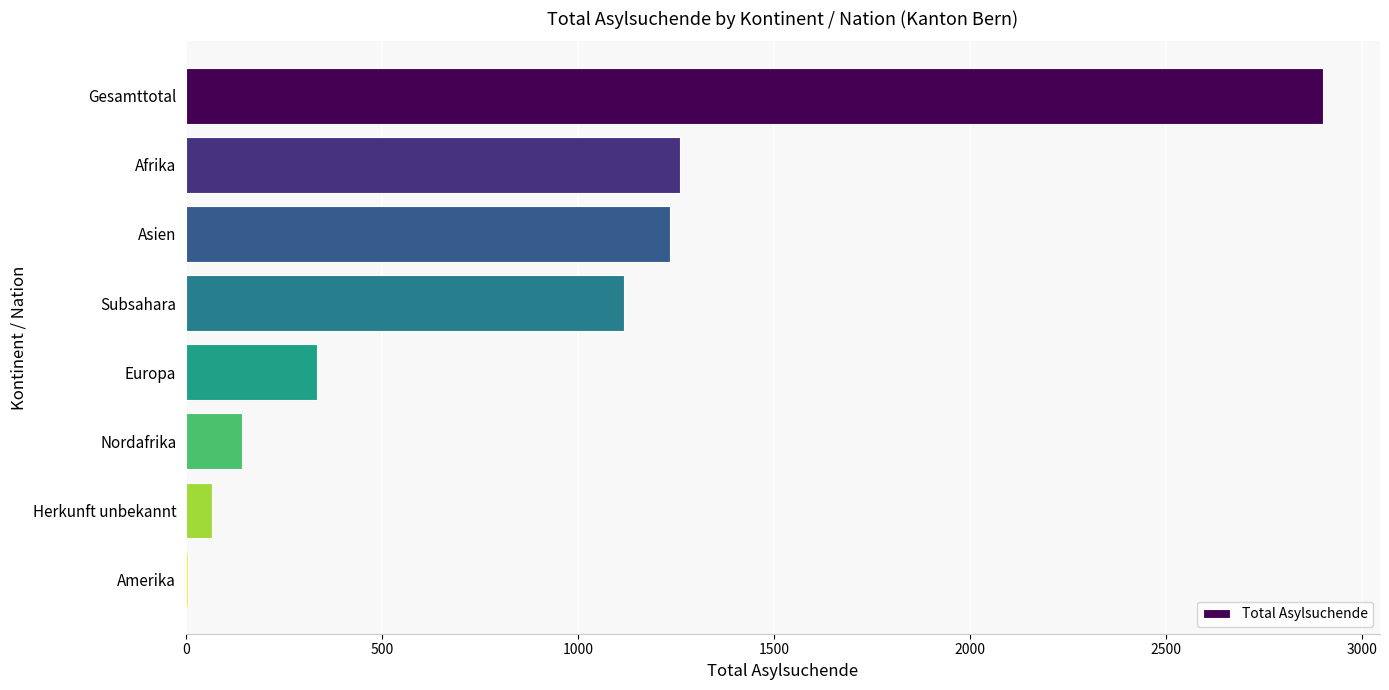

Which label corresponds to the largest value in the chart?

Gesamttotal